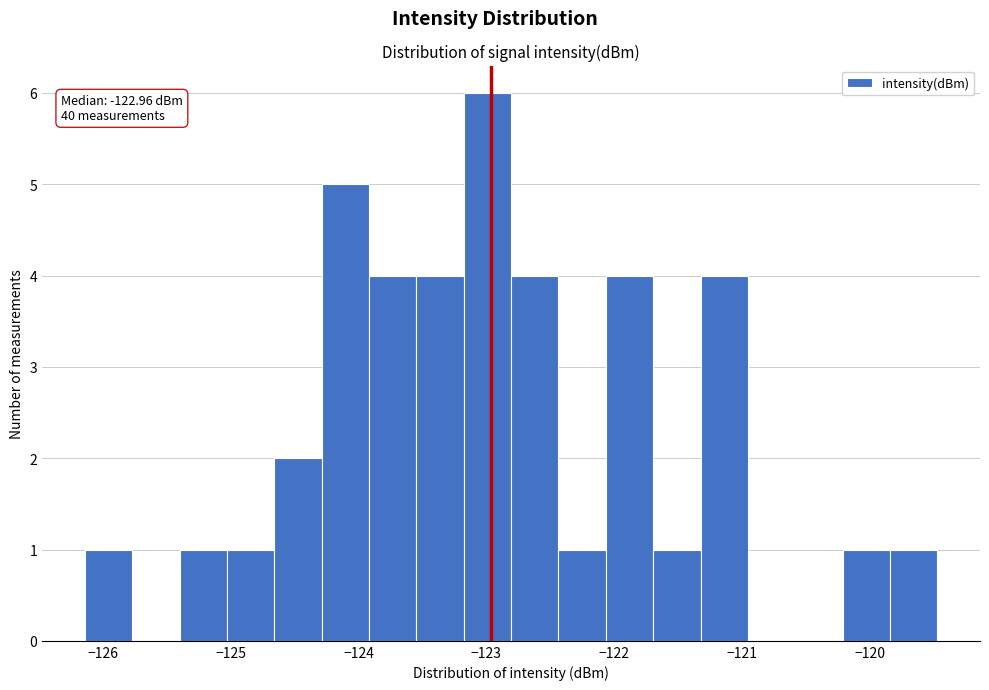

Read against the x-axis, roughly where is the centre of the tallest bar?

-123.0